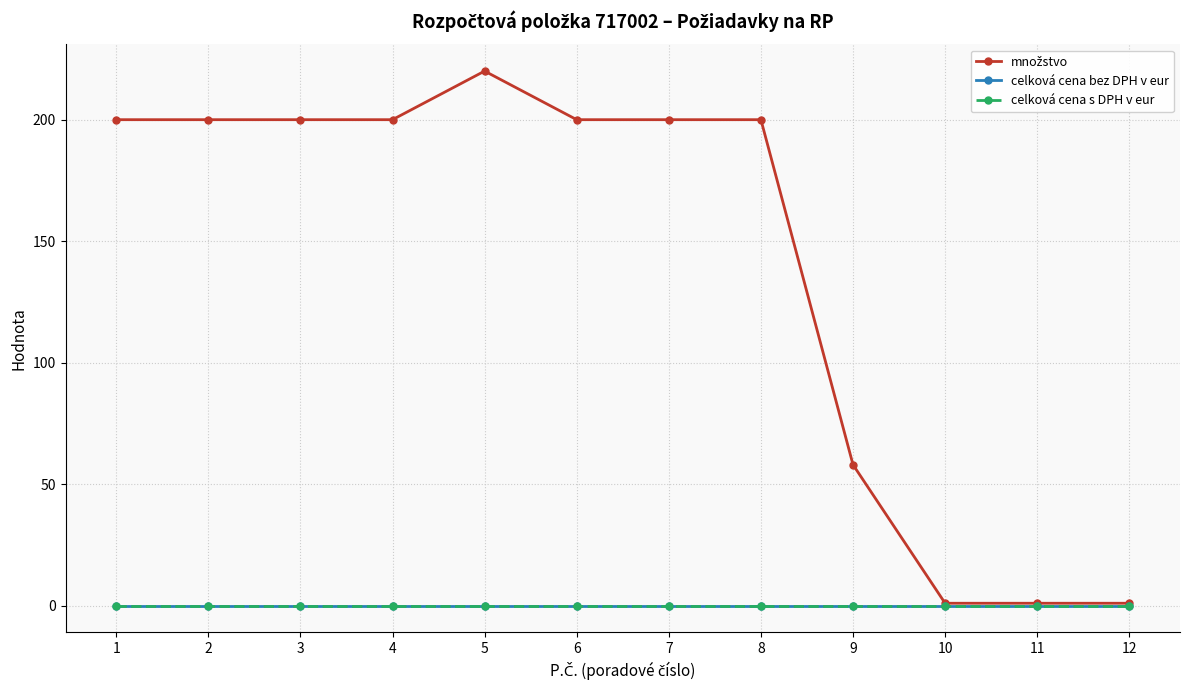

Reading left to right, what are all the values shown in this chart?

množstvo: 200	200	200	200	220	200	200	200	58	1	1	1
celková cena bez DPH v eur: 0	0	0	0	0	0	0	0	0	0	0	0
celková cena s DPH v eur: 0	0	0	0	0	0	0	0	0	0	0	0